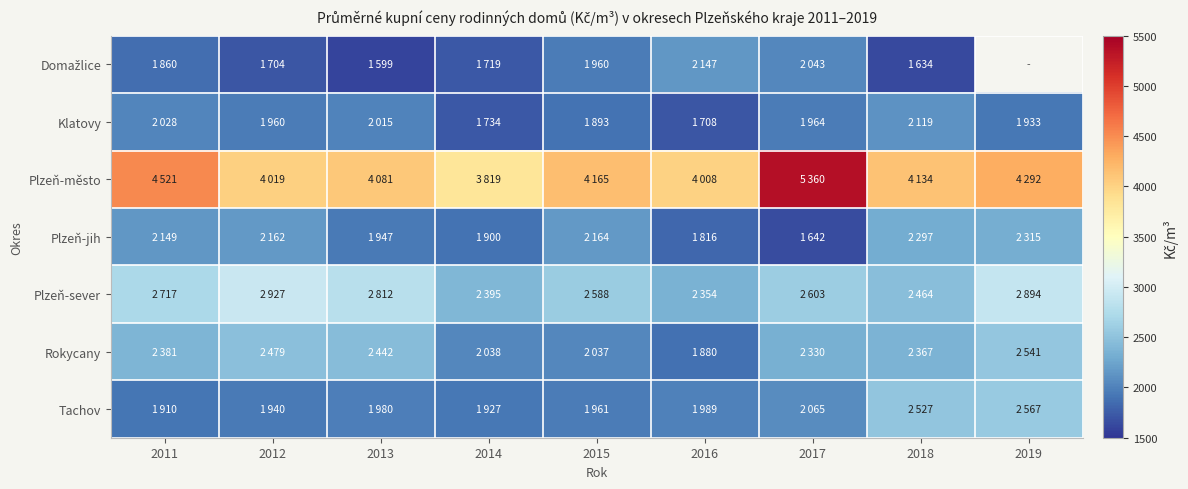

What is the total value across all series at 2011?

17566.0